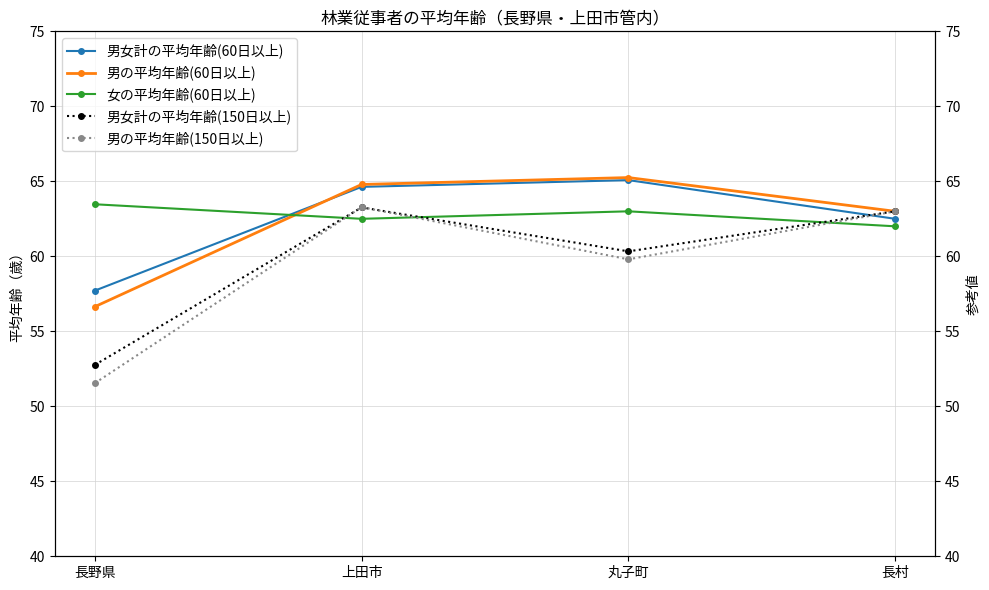

The value of 男女計の平均年齢(60日以上) at 長野県 is 57.7. True or false?

True